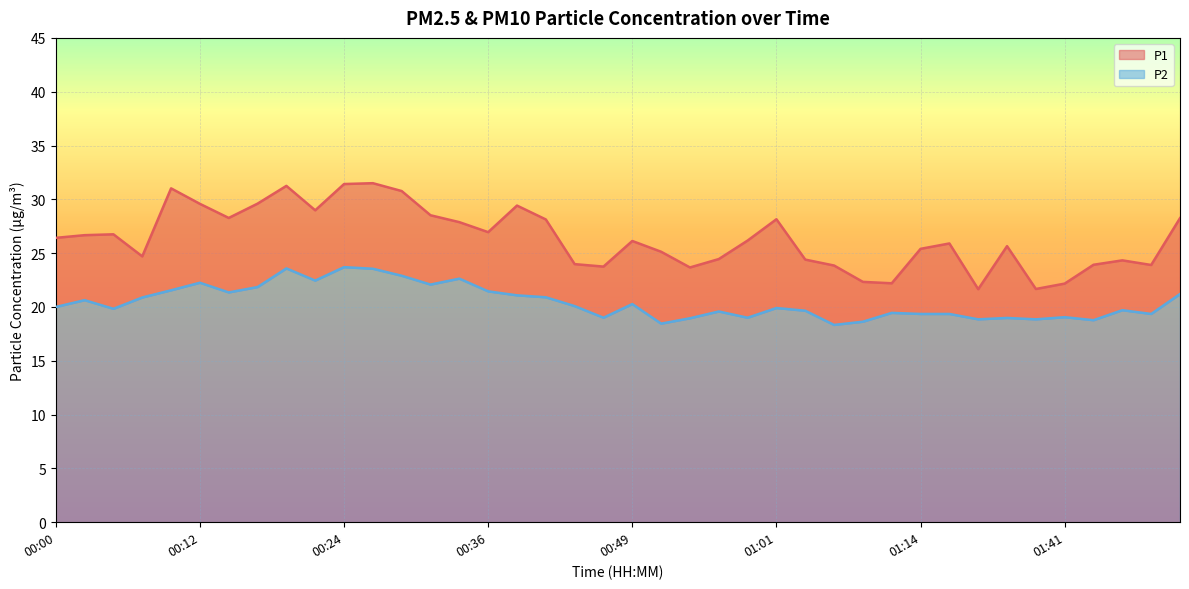

How many values in the P1 series are below 26?

19